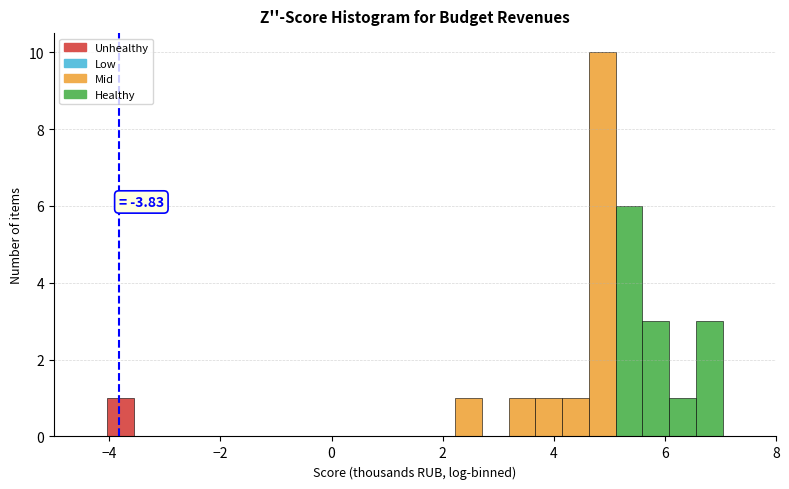

Read against the x-axis, roughly where is the centre of the tallest bar?

4.8